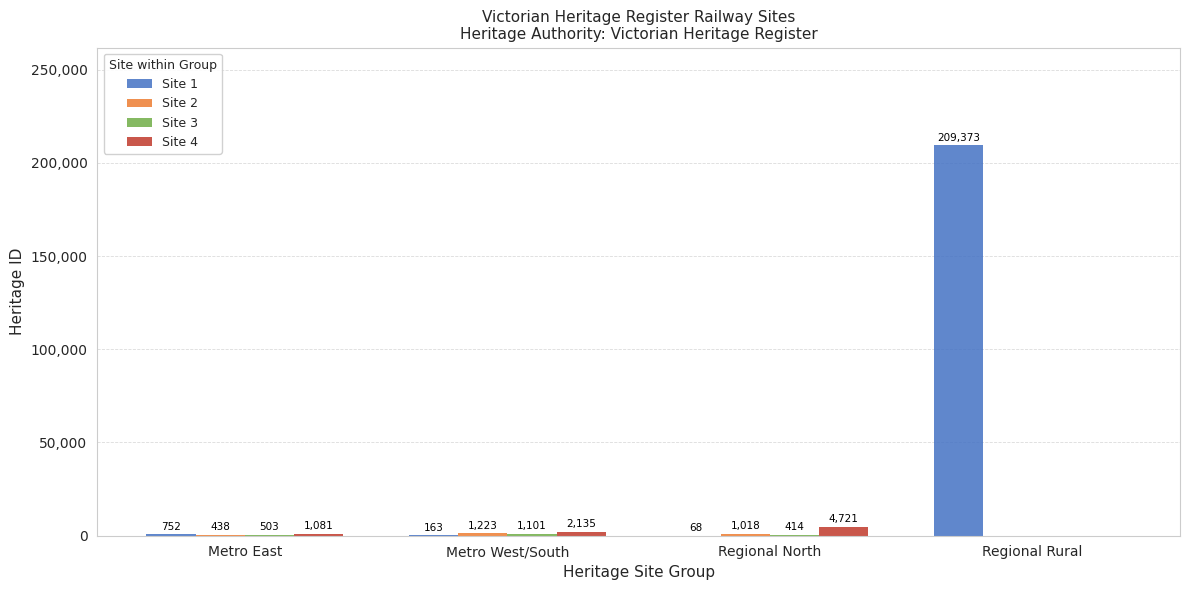

True or false: Site 1 has a value of 163 at Metro West/South.

True